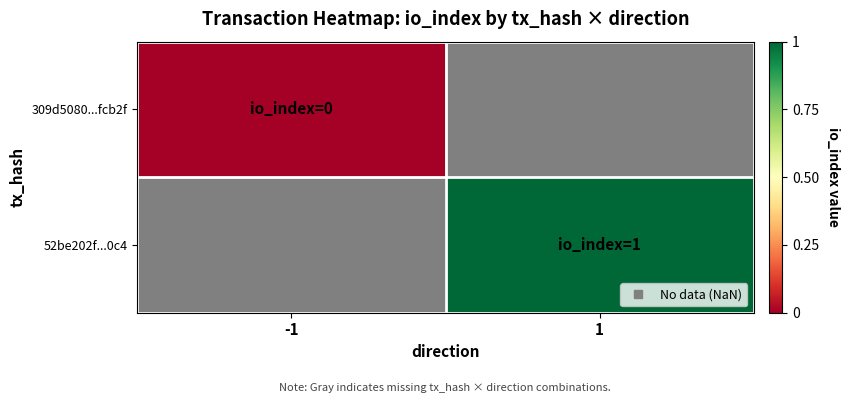

Read the 52be202f...0c4 value at 1.

1.0